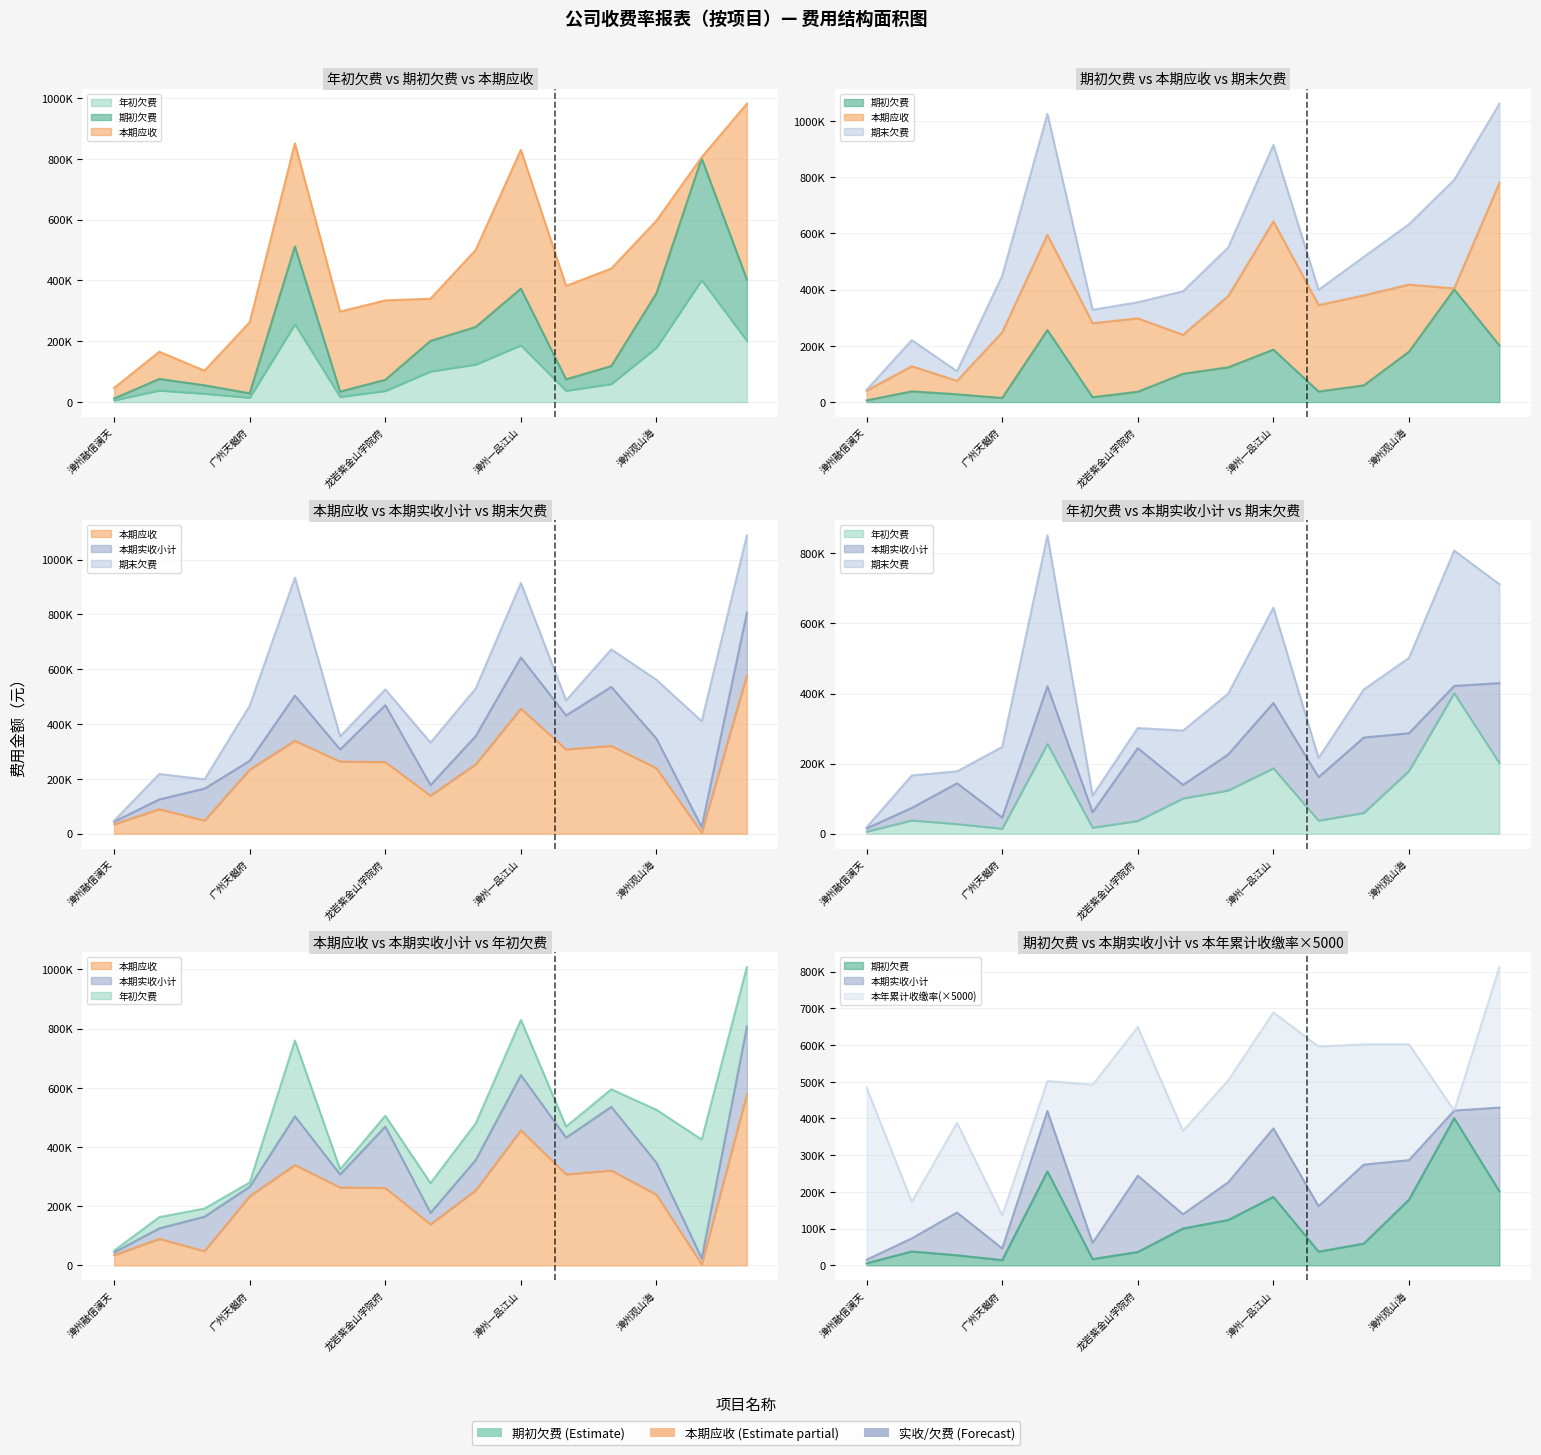

What is the value of the 本期应收 point at the 9th from the left?

253386.3